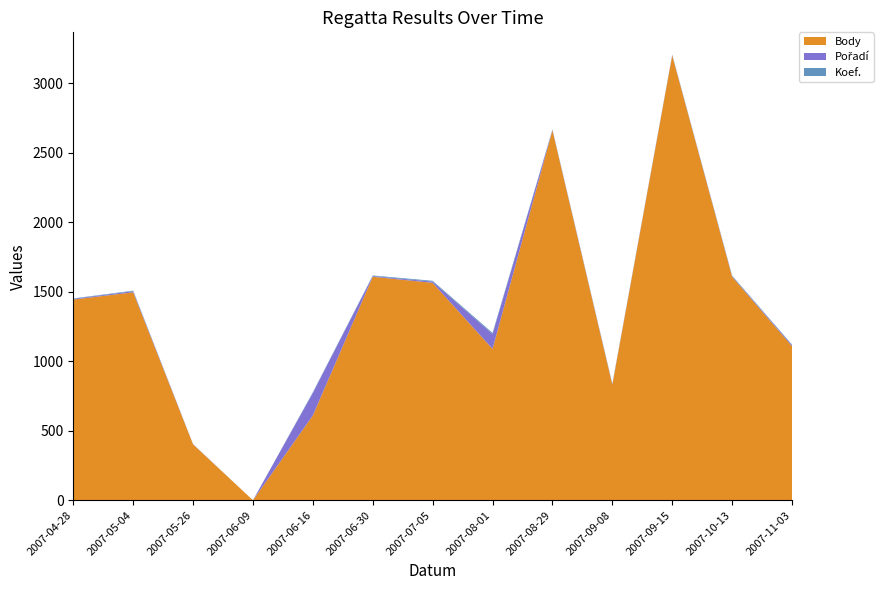

Reading right to left, what are all the values shown in this chart?

Body: 2007-11-03=1108	2007-10-13=1608	2007-09-15=3200	2007-09-08=831	2007-08-29=2661	2007-08-01=1089	2007-07-05=1564	2007-06-30=1608	2007-06-16=610	2007-06-09=0	2007-05-26=402	2007-05-04=1496	2007-04-28=1444
Pořadí: 2007-11-03=8	2007-10-13=4	2007-09-15=2	2007-09-08=4	2007-08-29=3	2007-08-01=107	2007-07-05=9	2007-06-30=5	2007-06-16=162	2007-06-09=0	2007-05-26=1	2007-05-04=8	2007-04-28=5
Koef.: 2007-11-03=4	2007-10-13=4	2007-09-15=4	2007-09-08=3	2007-08-29=4	2007-08-01=8	2007-07-05=6	2007-06-30=4	2007-06-16=5	2007-06-09=0	2007-05-26=1	2007-05-04=4	2007-04-28=3